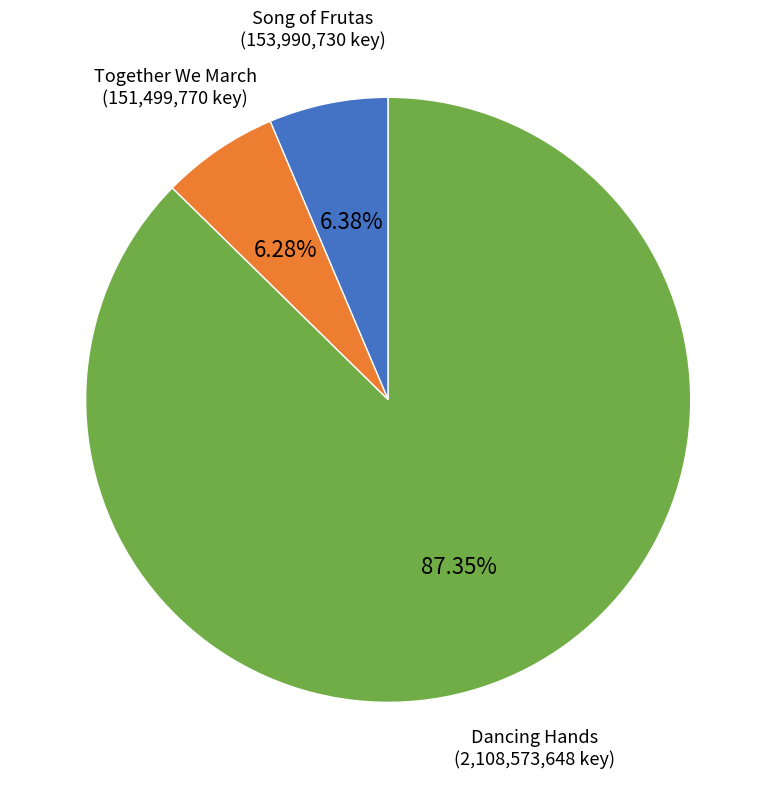

Which has a higher value, Dancing Hands or Together We March?

Dancing Hands